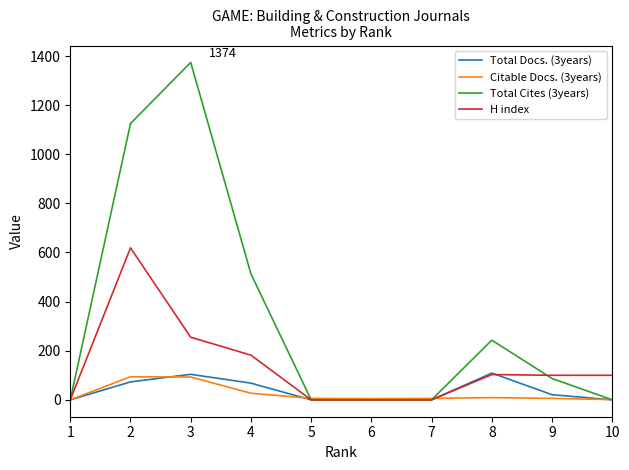

What is the maximum value shown in the chart?

1374